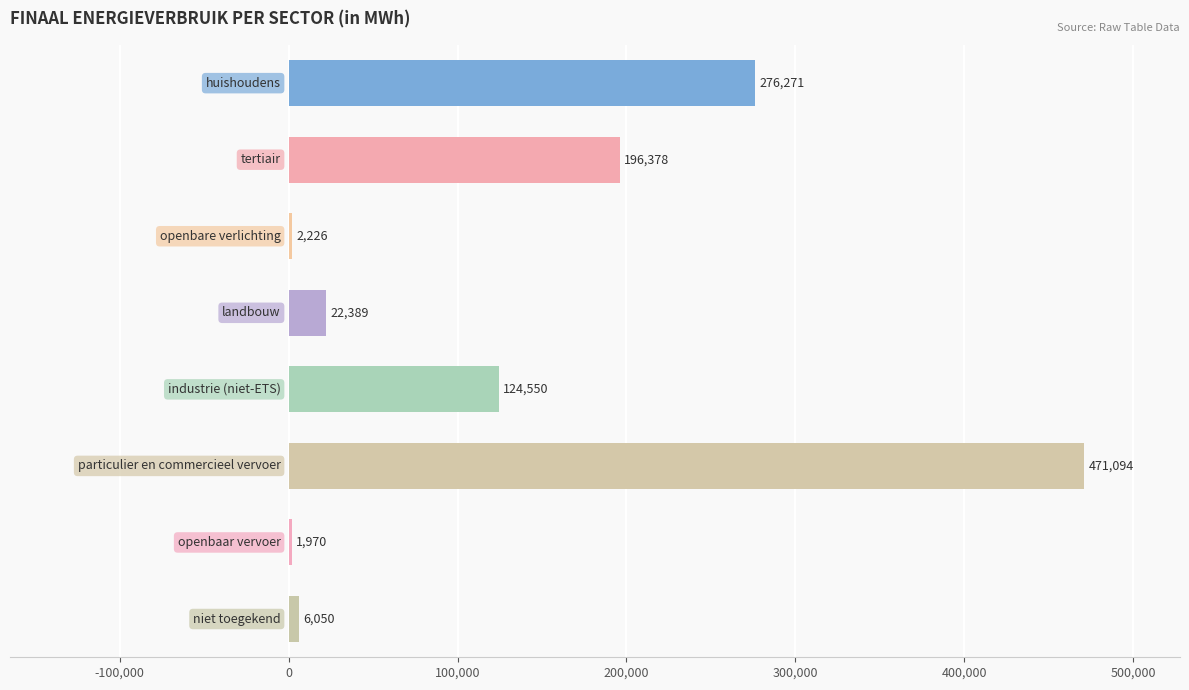

What is the greatest value displayed?

471093.7